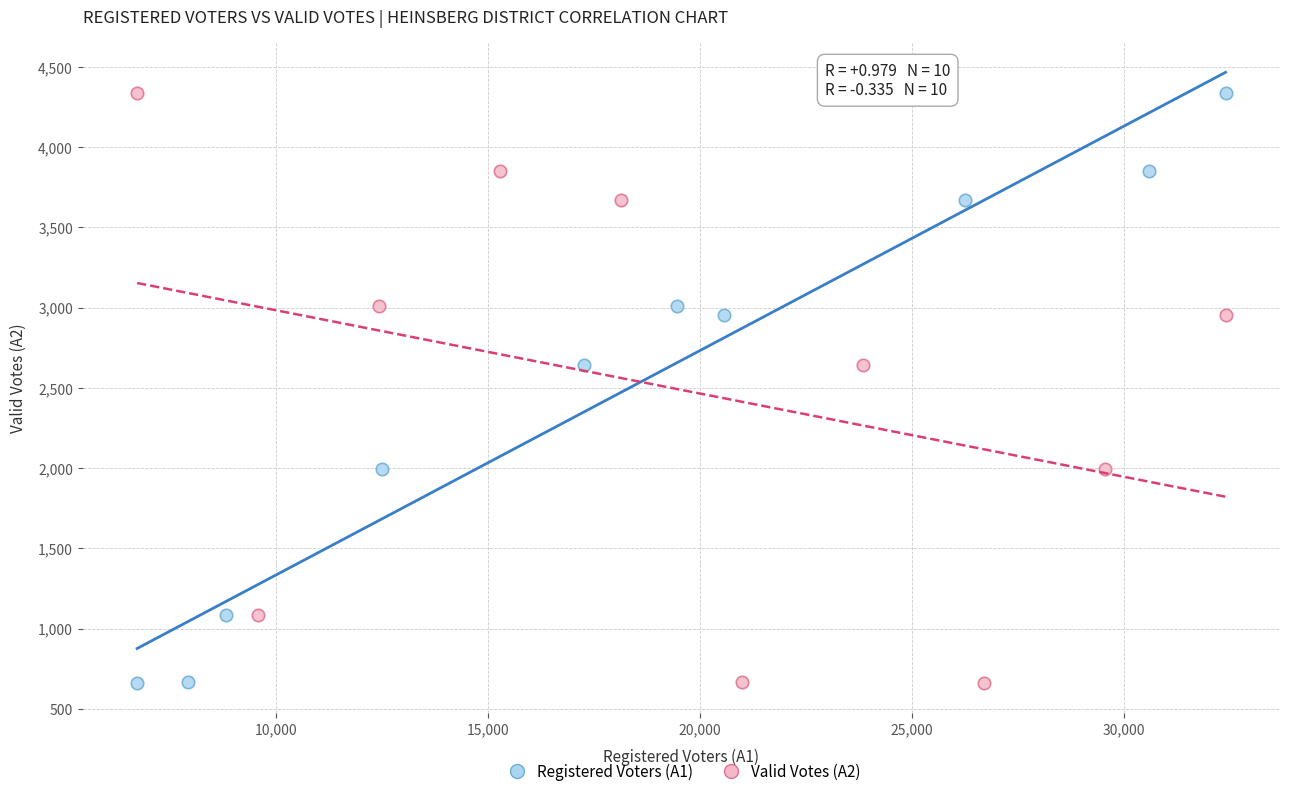

What are all the series names shown in the legend?

Registered Voters (A1), Valid Votes (A2)